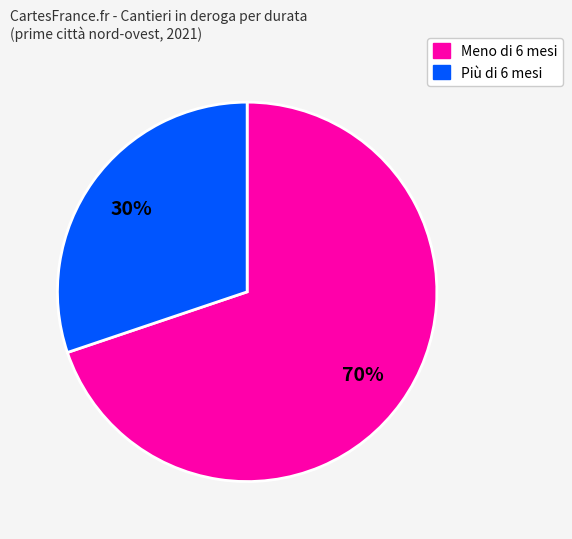

Is there any slice that represents more than half of the pie?

Yes